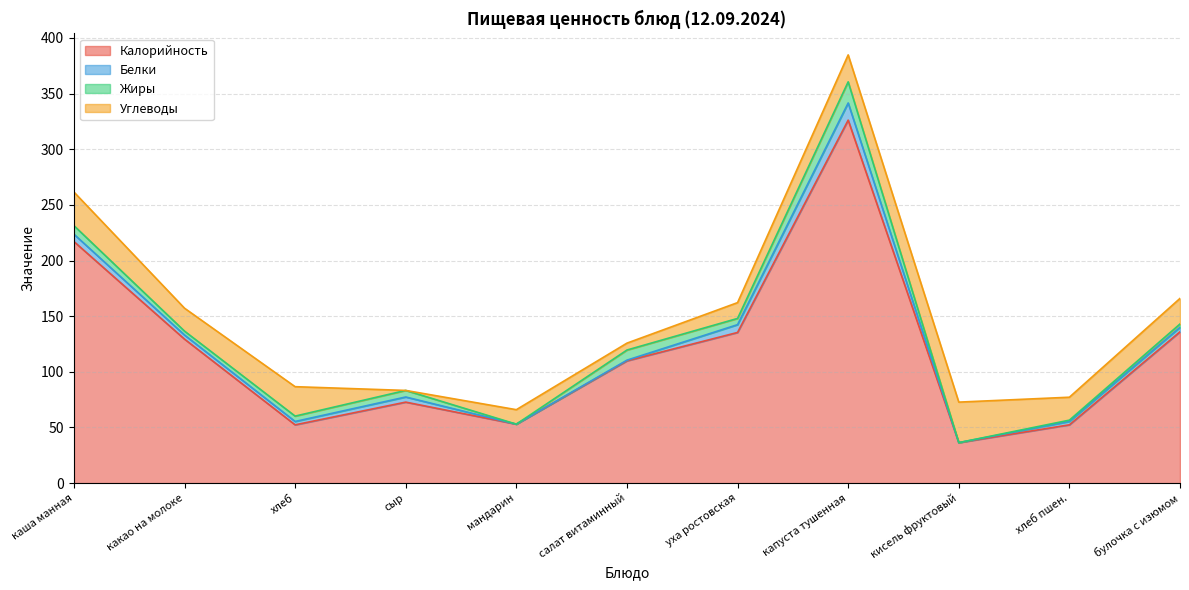

At какао на молоке, list the series in order from smallest to largest.

Жиры, Белки, Углеводы, Калорийность